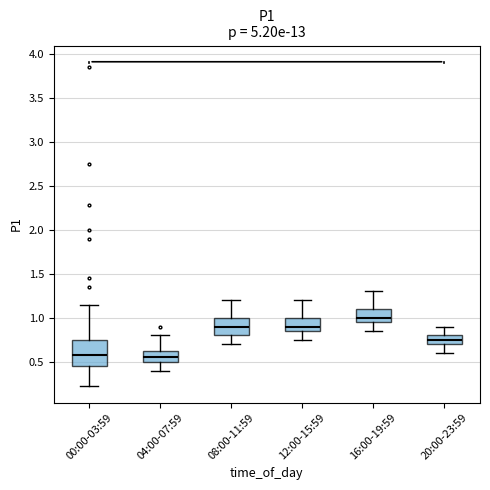

Comparing the boxes themselves (not the whiskers), which one is the tallest?

00:00-03:59